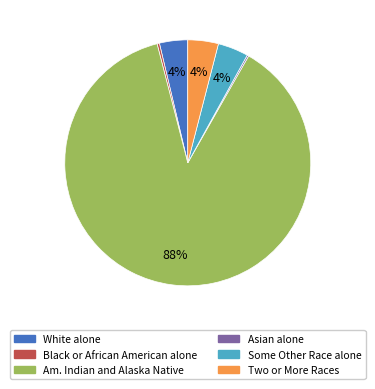

Does any single category account for the majority?

Yes